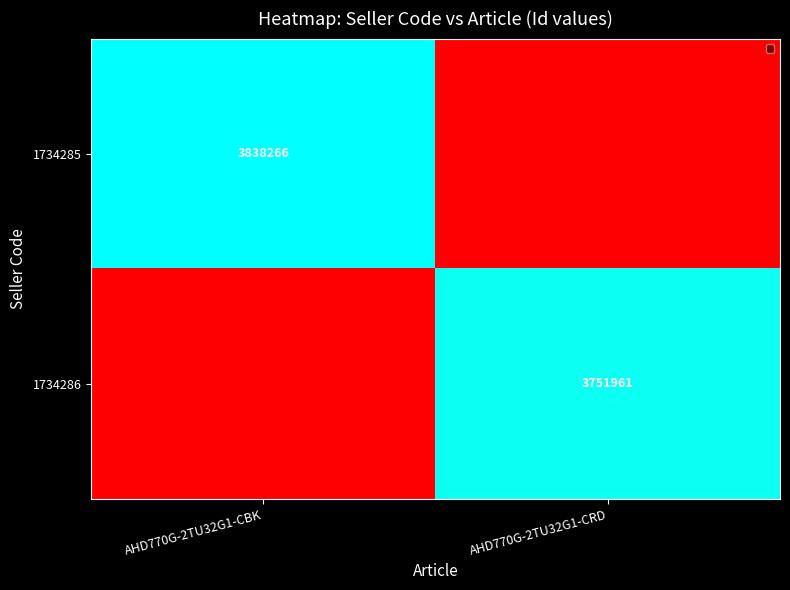

Reading right to left, what are all the values shown in this chart?

AHD770G-2TU32G1-CBK: 0	3838266
AHD770G-2TU32G1-CRD: 3751961	0